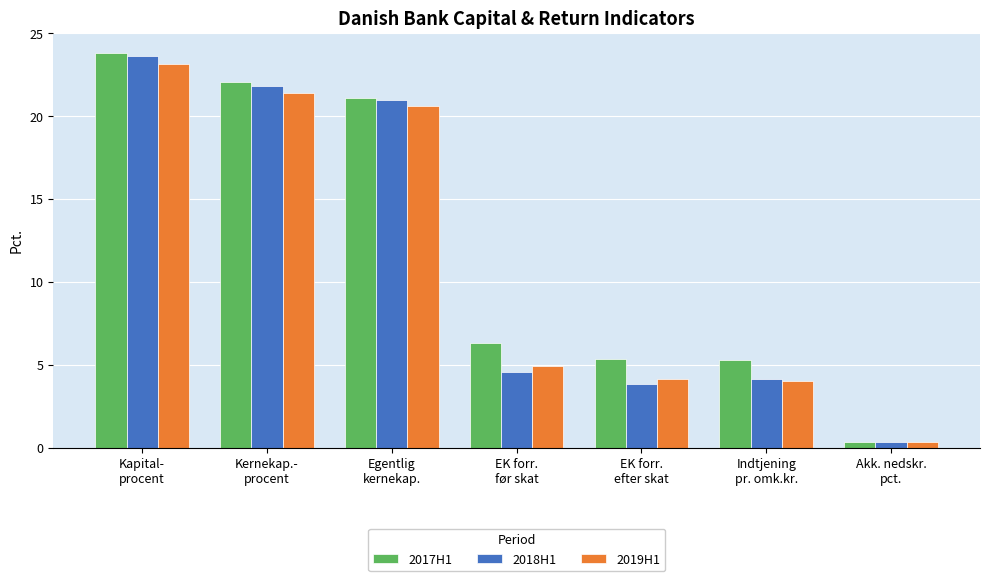

Where is 2017H1 nearest to the value 12?

EK forr.
før skat